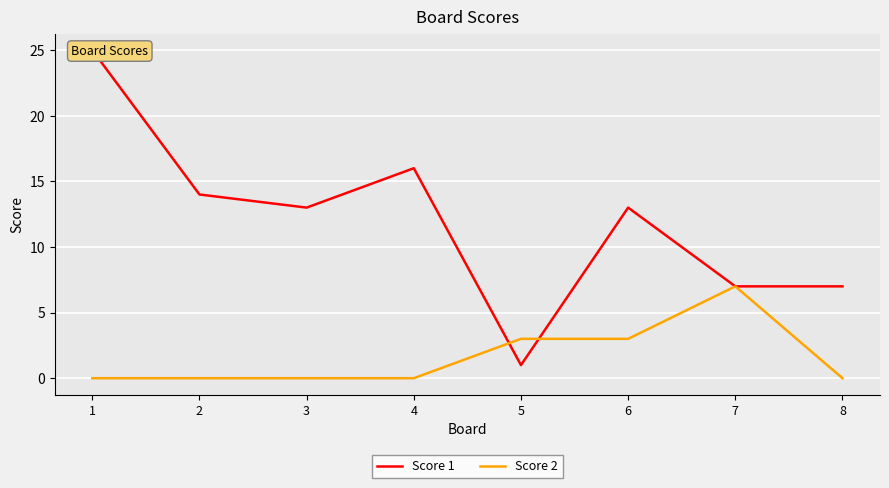

At which label does Score 1 first exceed 13?

1